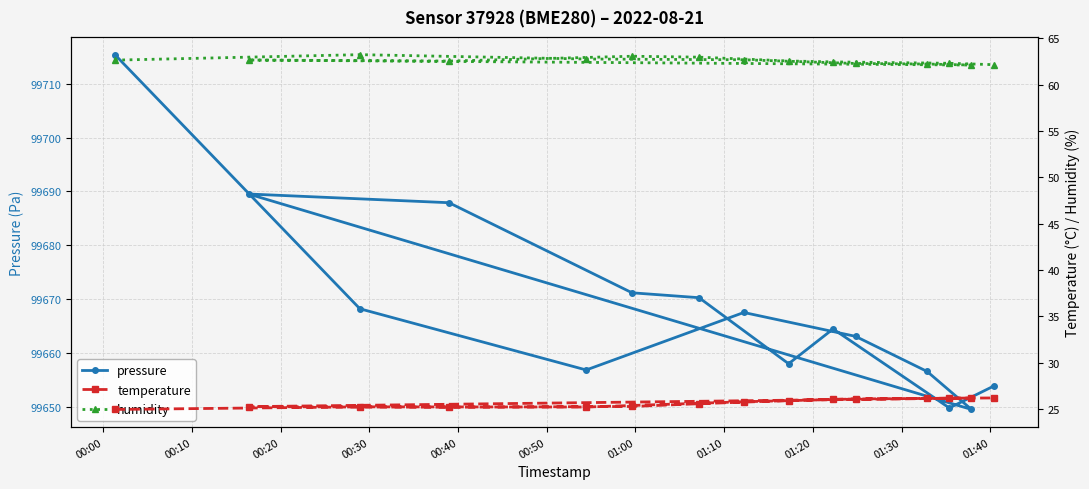

What is the lowest value of the pressure series?

99649.5